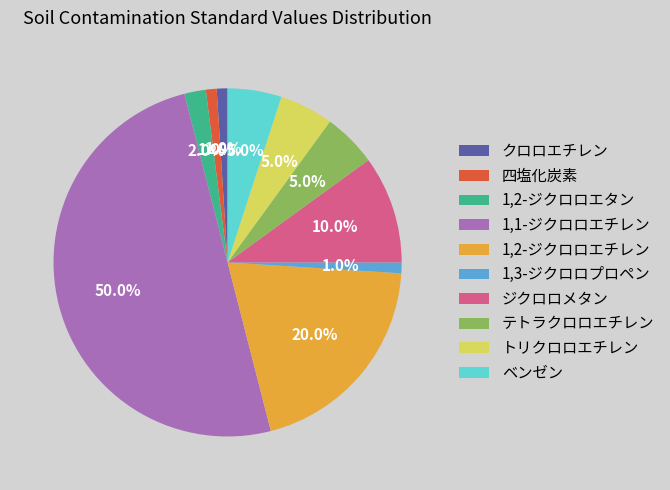

What percentage is the 1,1-ジクロロエチレン slice, to the nearest percent?

50%